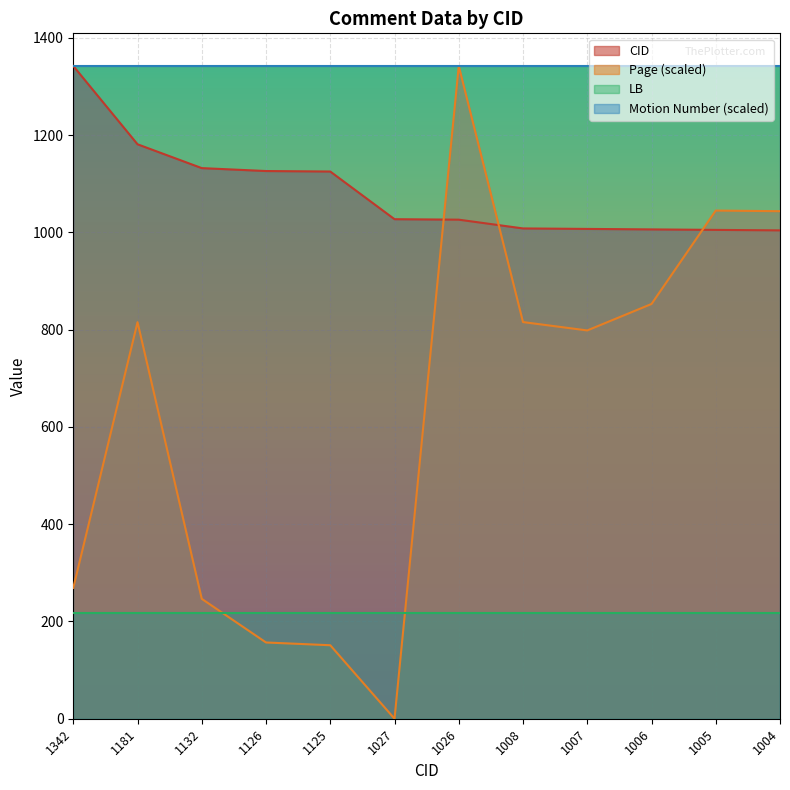

The CID series shows 1008.0 at 1008. True or false?

True